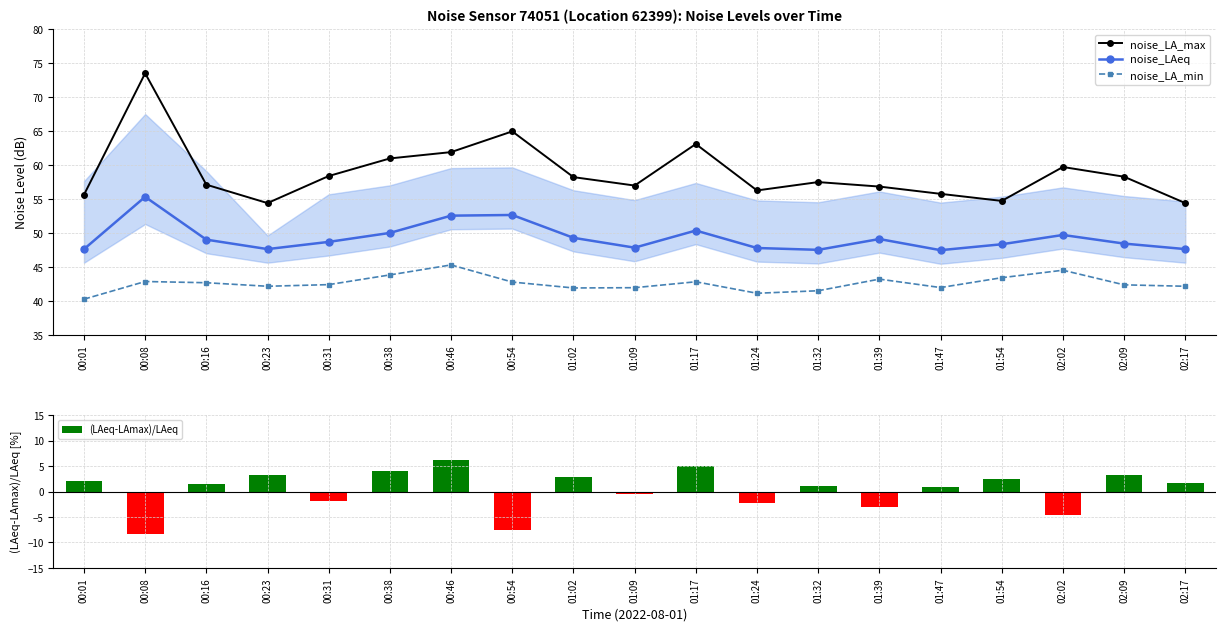

Rank the series at 00:31 from highest to lowest value.

noise_LA_max, noise_LAeq, noise_LA_min, (LAeq-LAmax)/LAeq